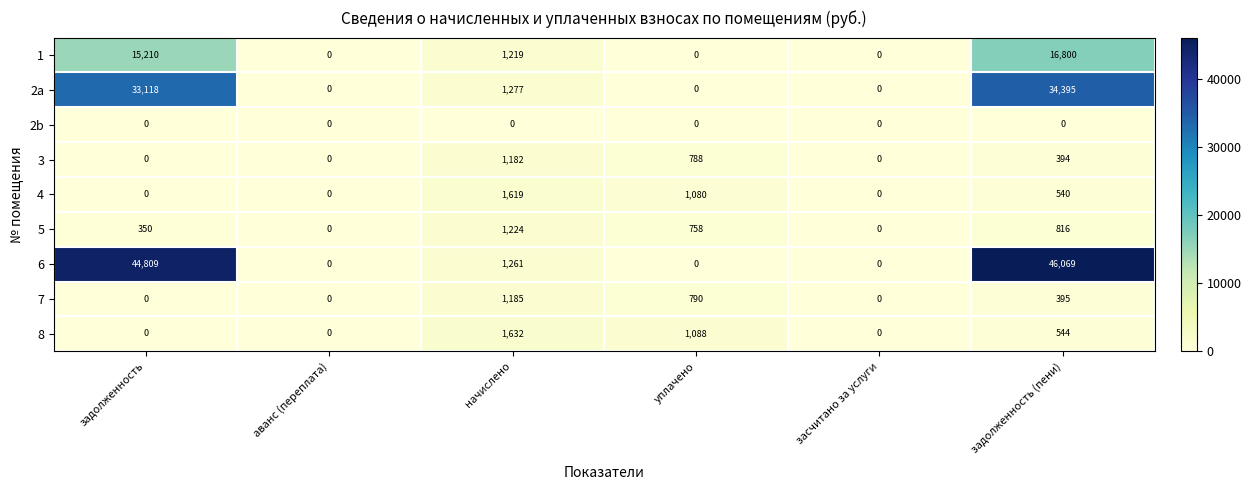

What is the difference between the maximum and minimum values in the 5 series?

1224